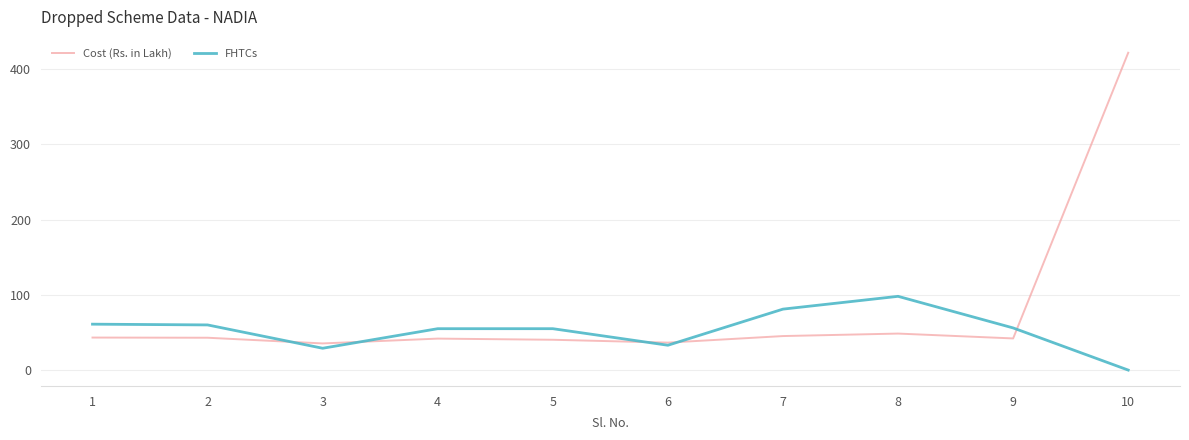

At which label does FHTCs first exceed 56?

1